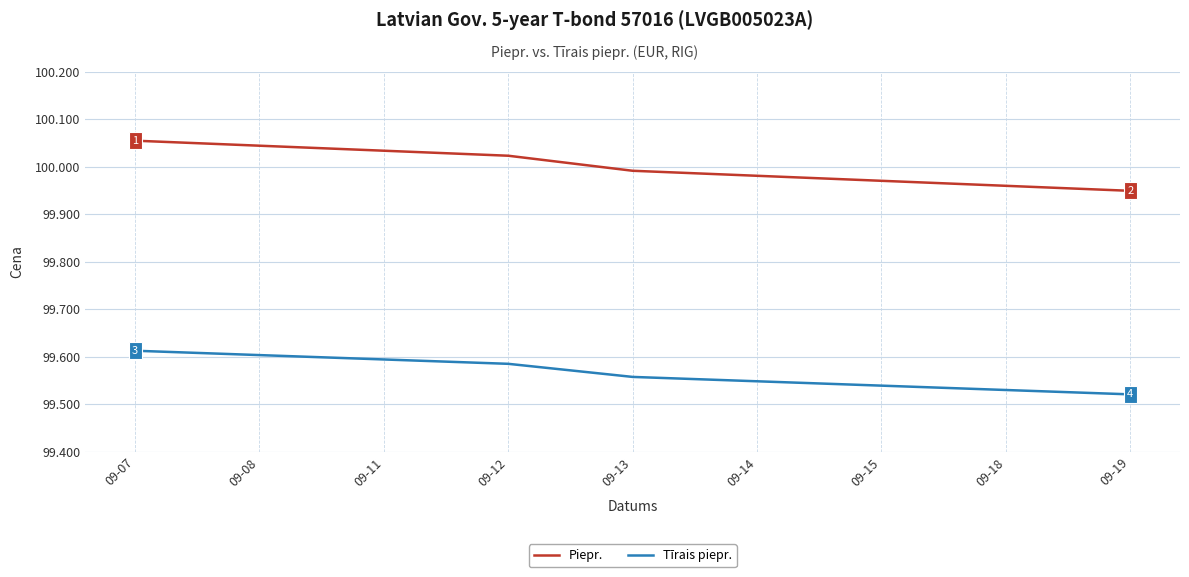

Which series has the widest spread of values?

Piepr.